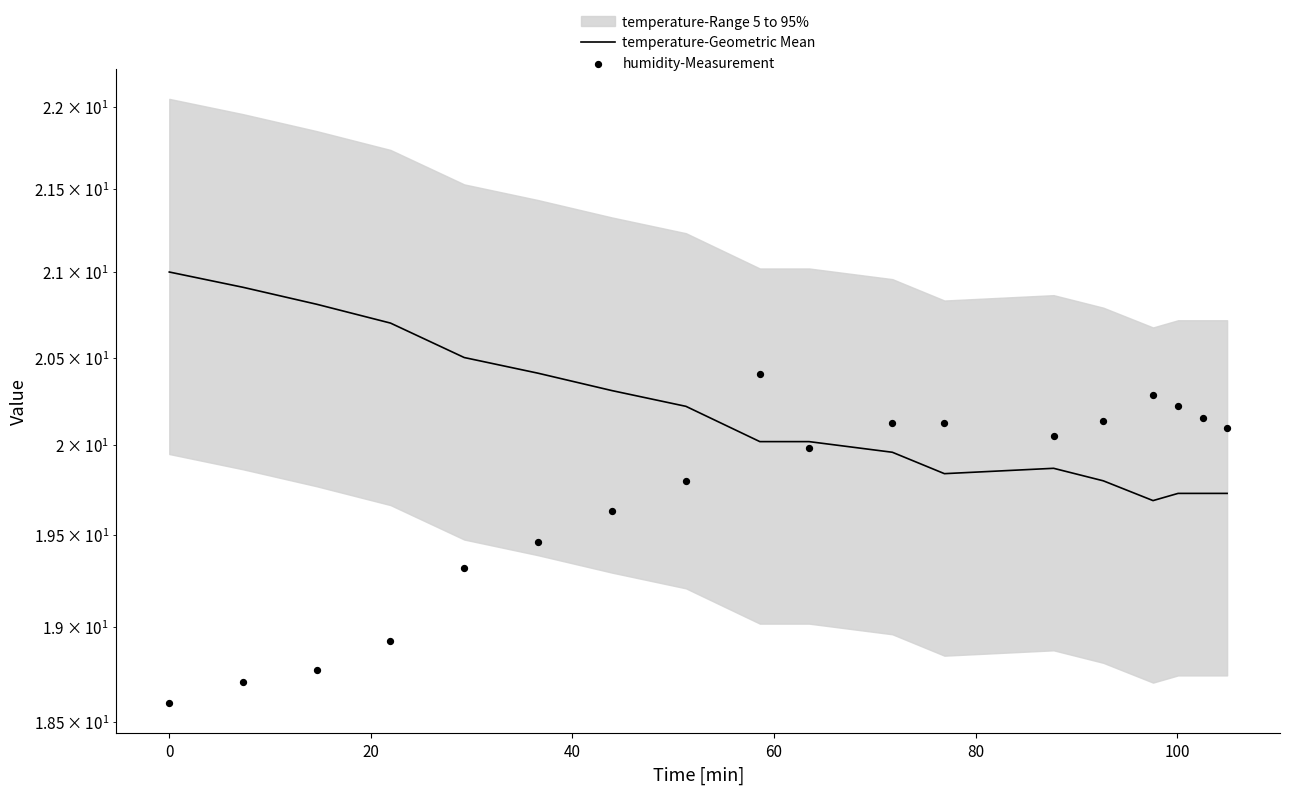

Which series reaches the minimum Y coordinate?

humidity-Measurement